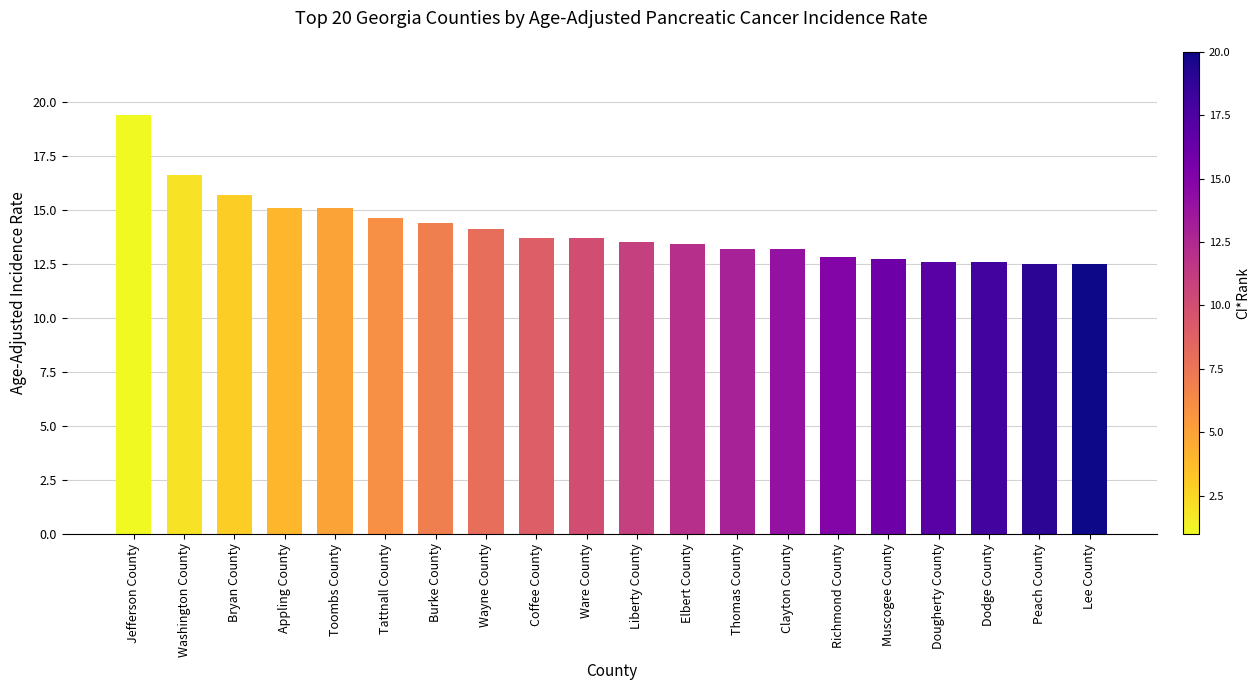

What is the maximum value shown in the chart?

19.4